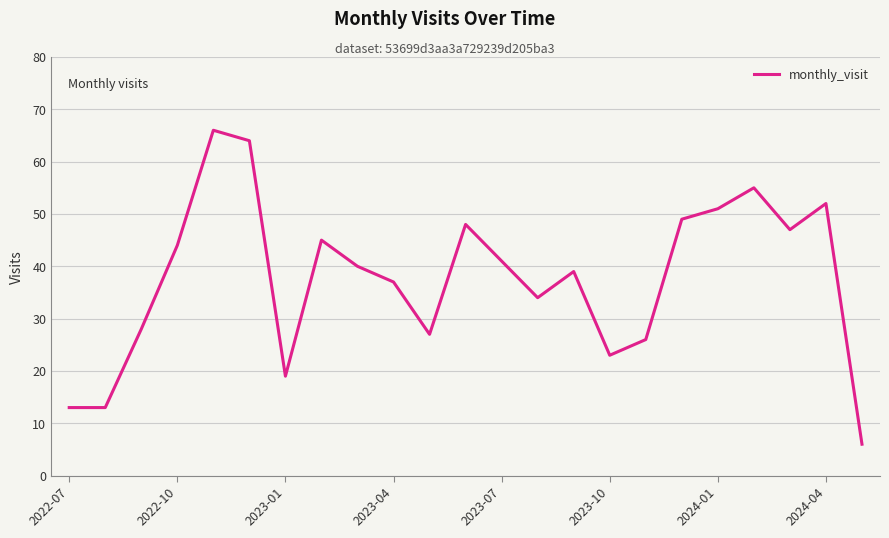

What is the smallest value displayed?

6